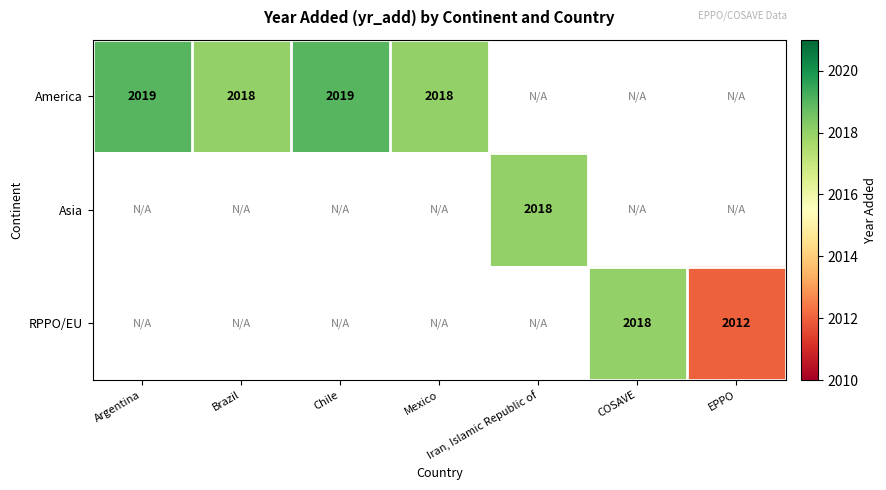

True or false: America has a value of 827 at Brazil.

False